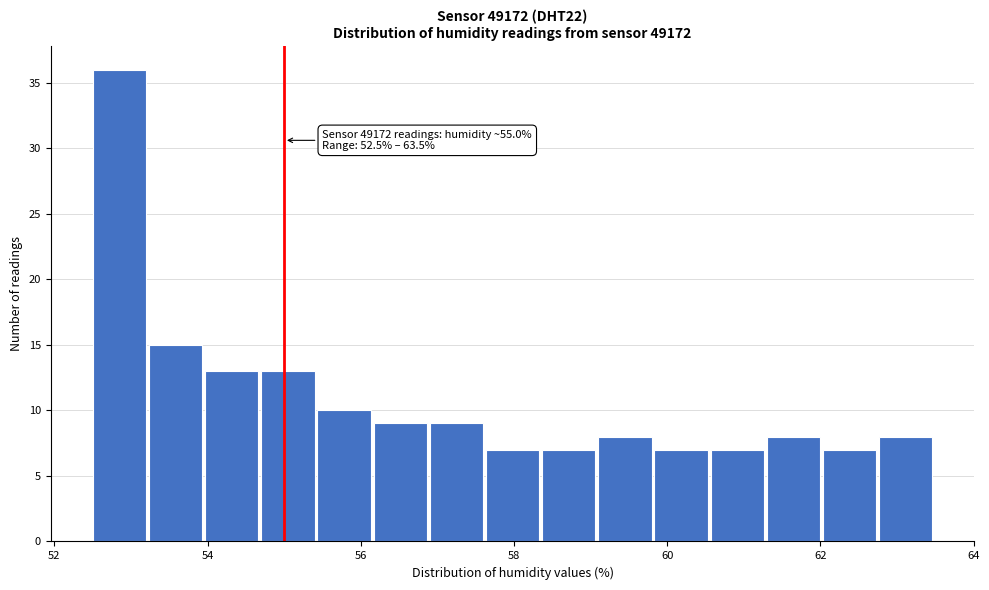

Read against the x-axis, roughly where is the centre of the tallest bar?

52.8